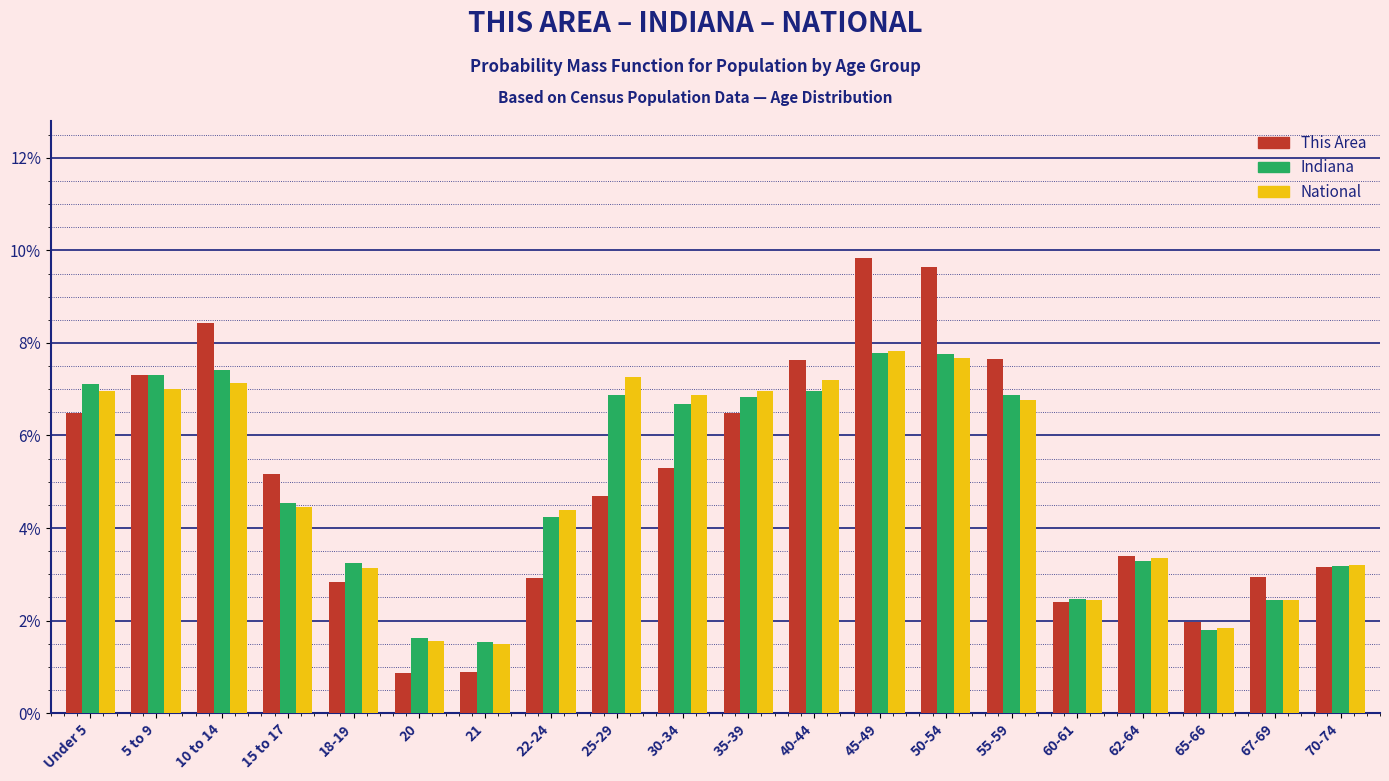

What is the maximum value shown in the chart?

9.8